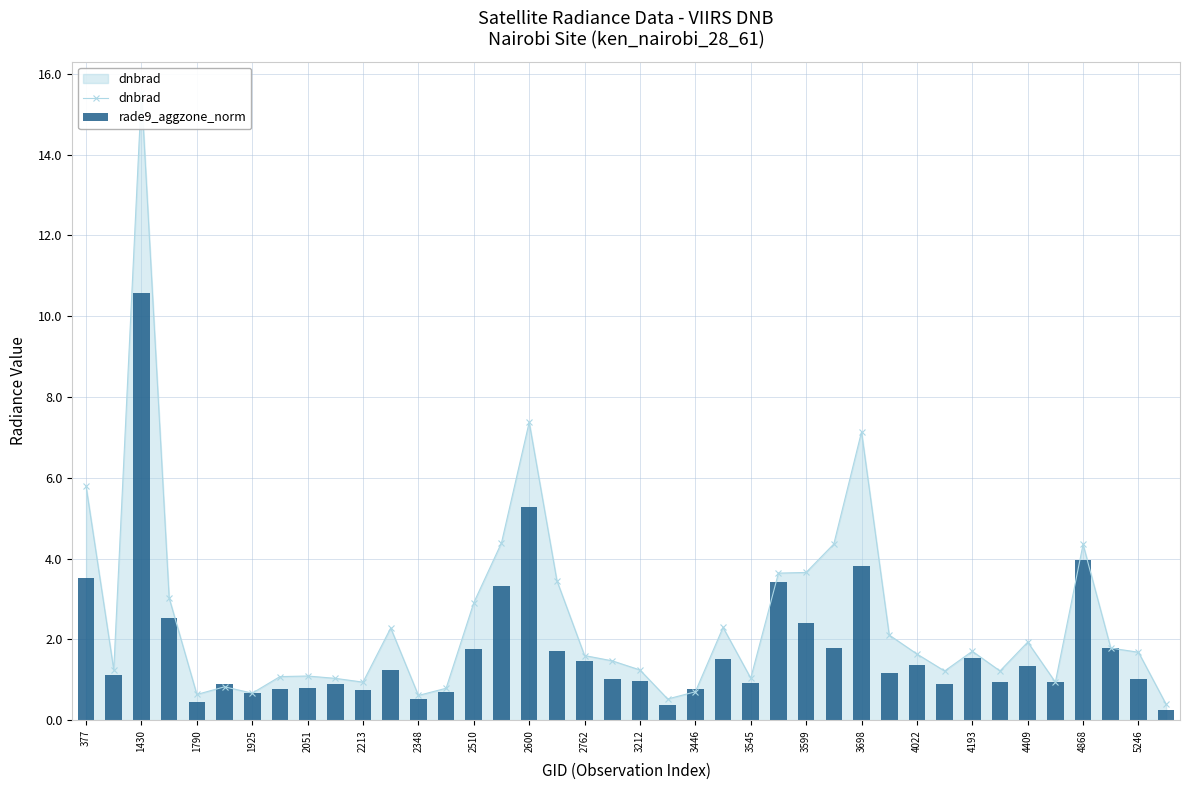

What is the difference between the maximum and minimum values in the dnbrad series?

15.1